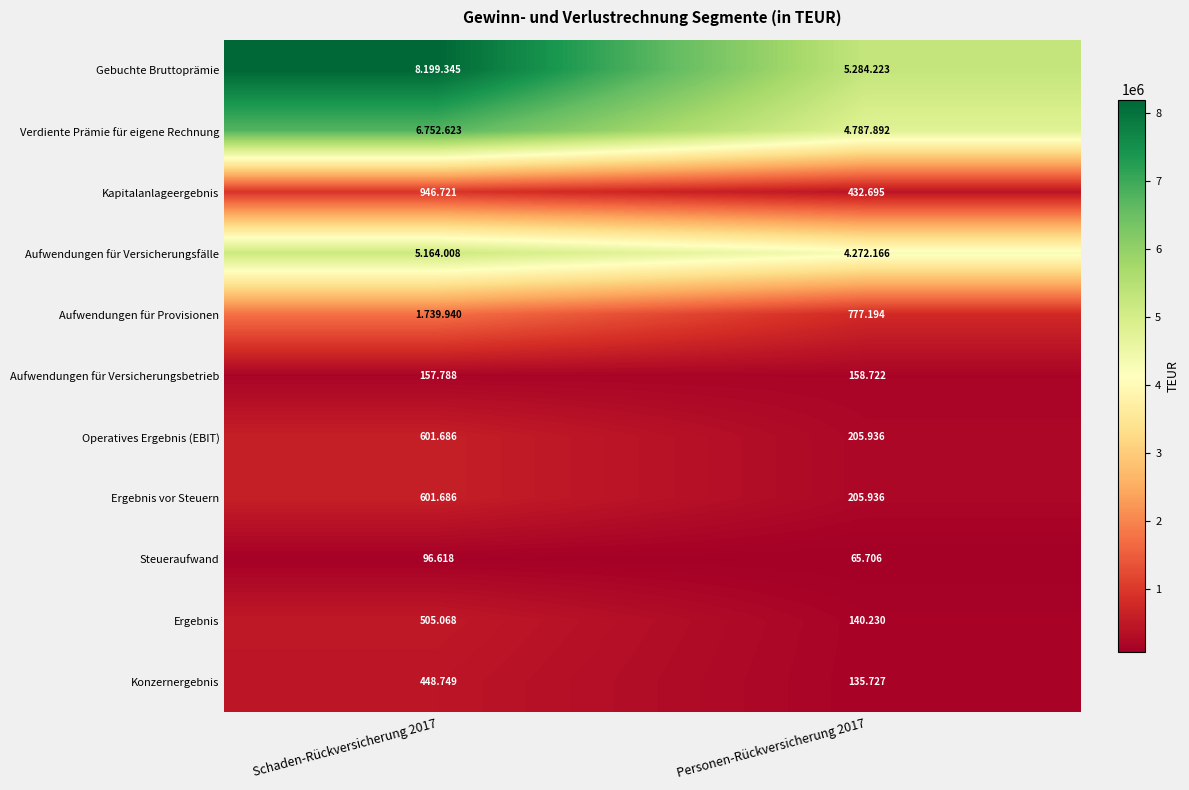

Which series has the largest range (max minus min)?

Gebuchte Bruttoprämie